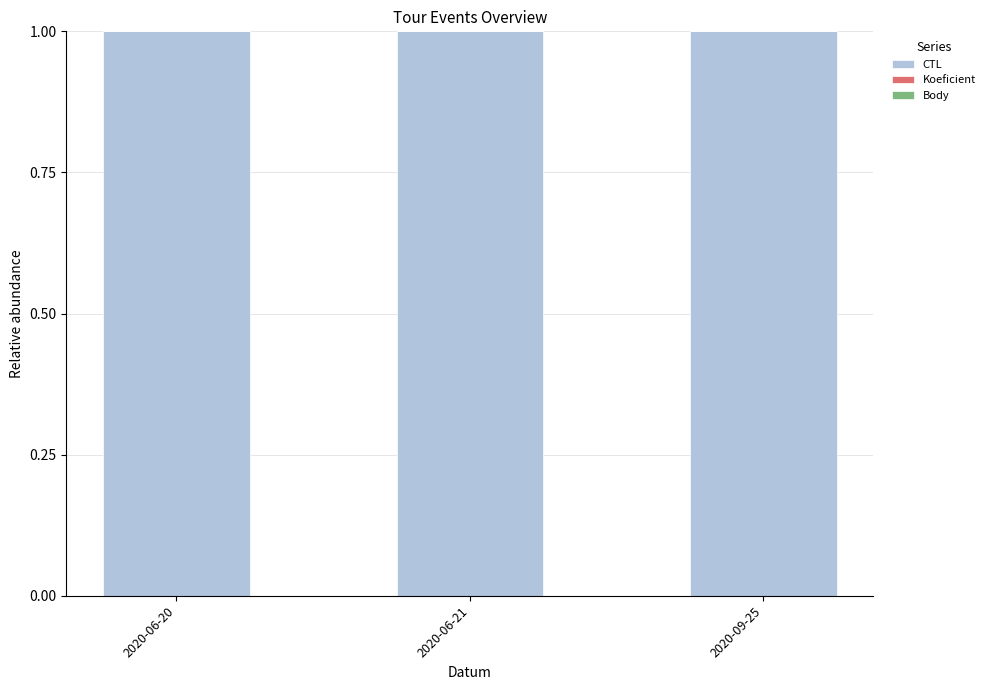

True or false: CTL has a value of 1.0 at 2020-06-21.

True